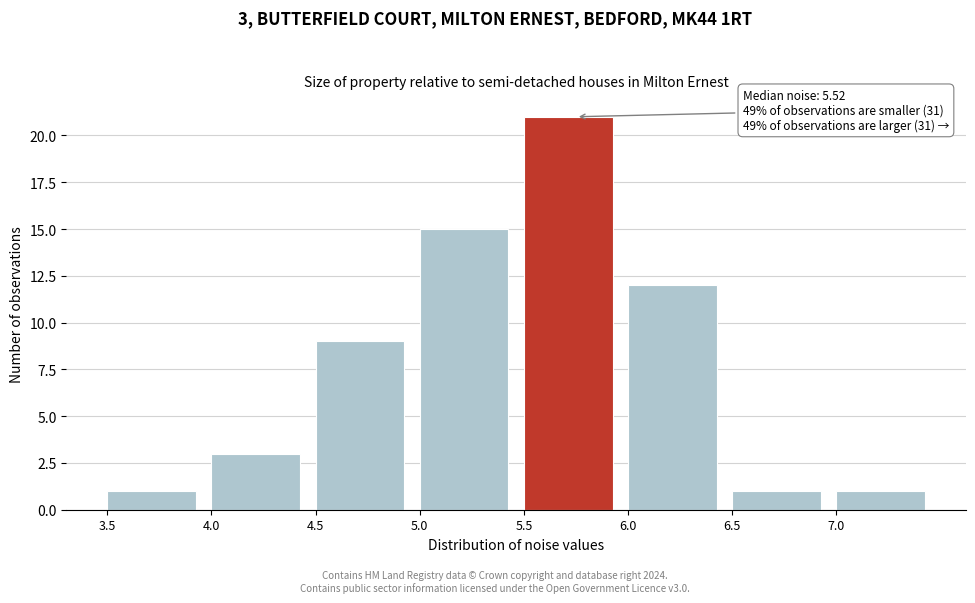

Over which range of the x-axis is the bar tallest?

5.5 to 6.0